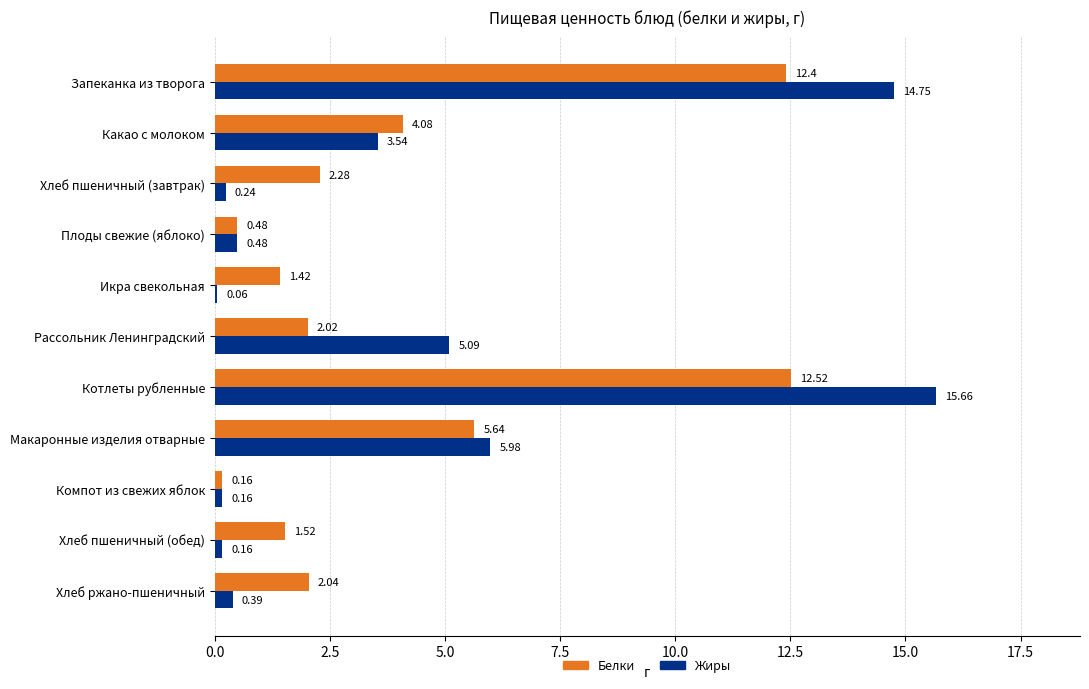

Between Хлеб пшеничный (завтрак) and Хлеб пшеничный (обед), which series saw the biggest shift?

Белки